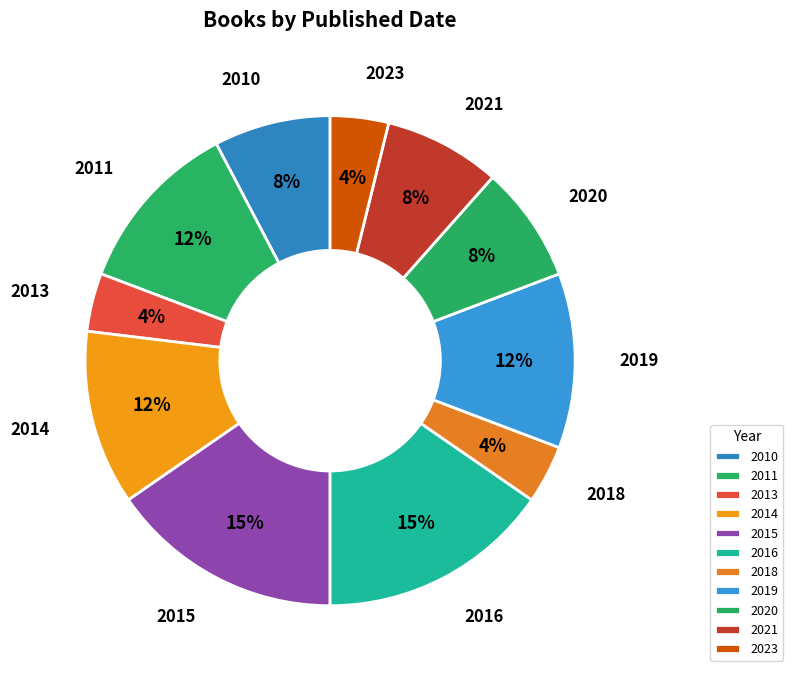

To the nearest percent, what is the average slice percentage?

9%